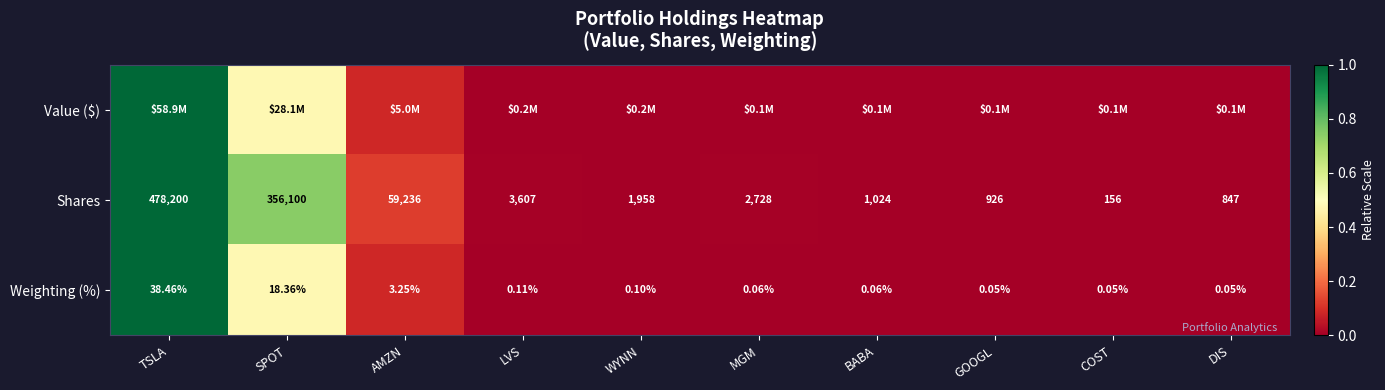

Between DIS and MGM, which is larger?

MGM